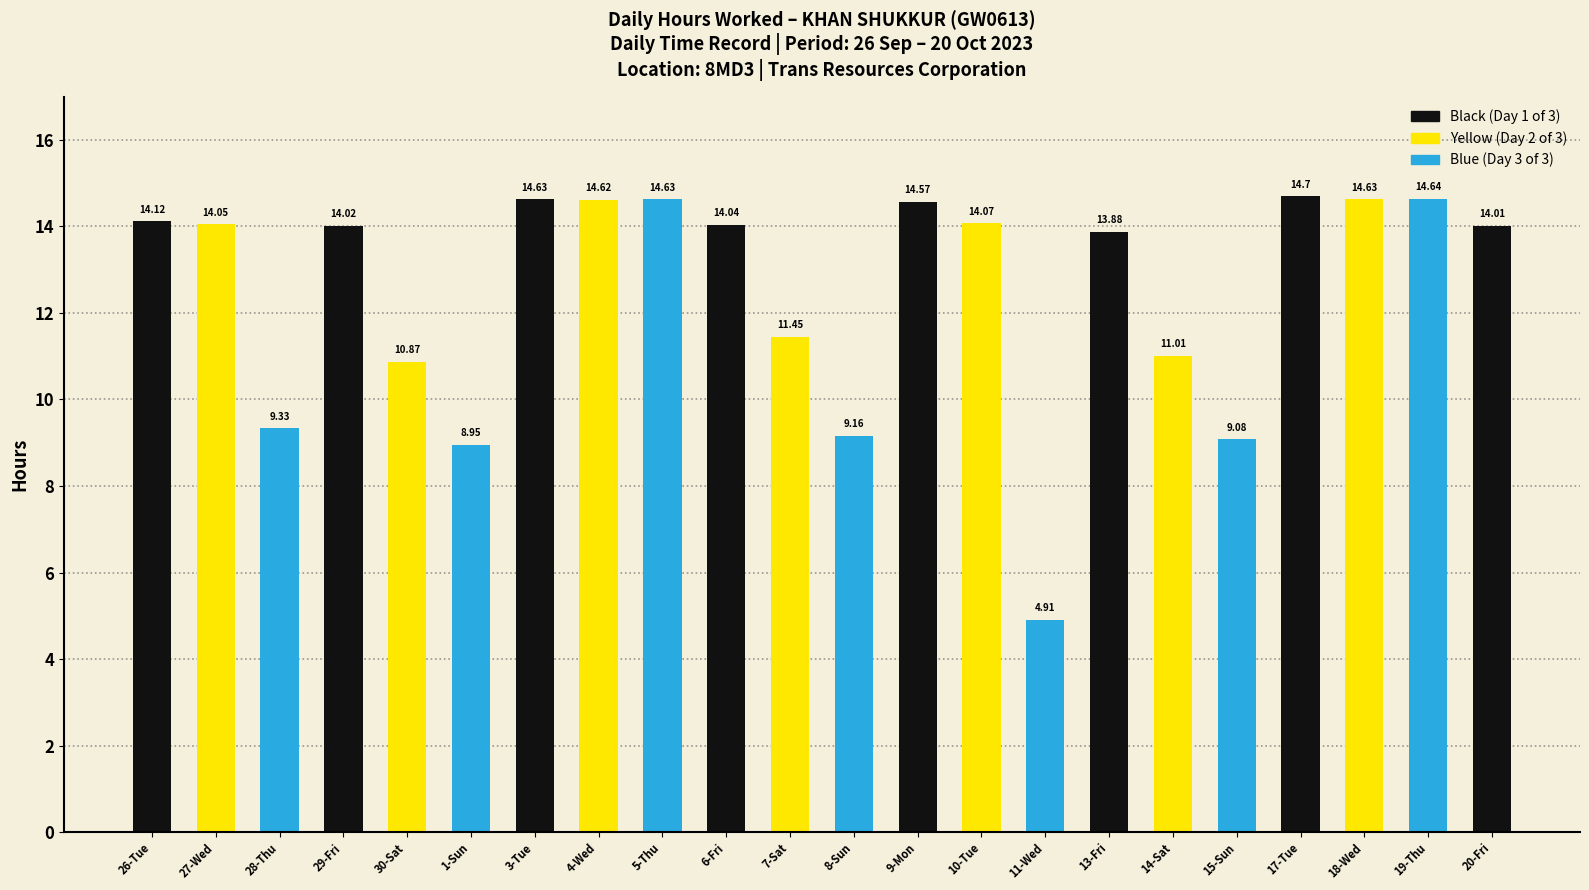

At which category is the sum across all series the highest?

17-Tue